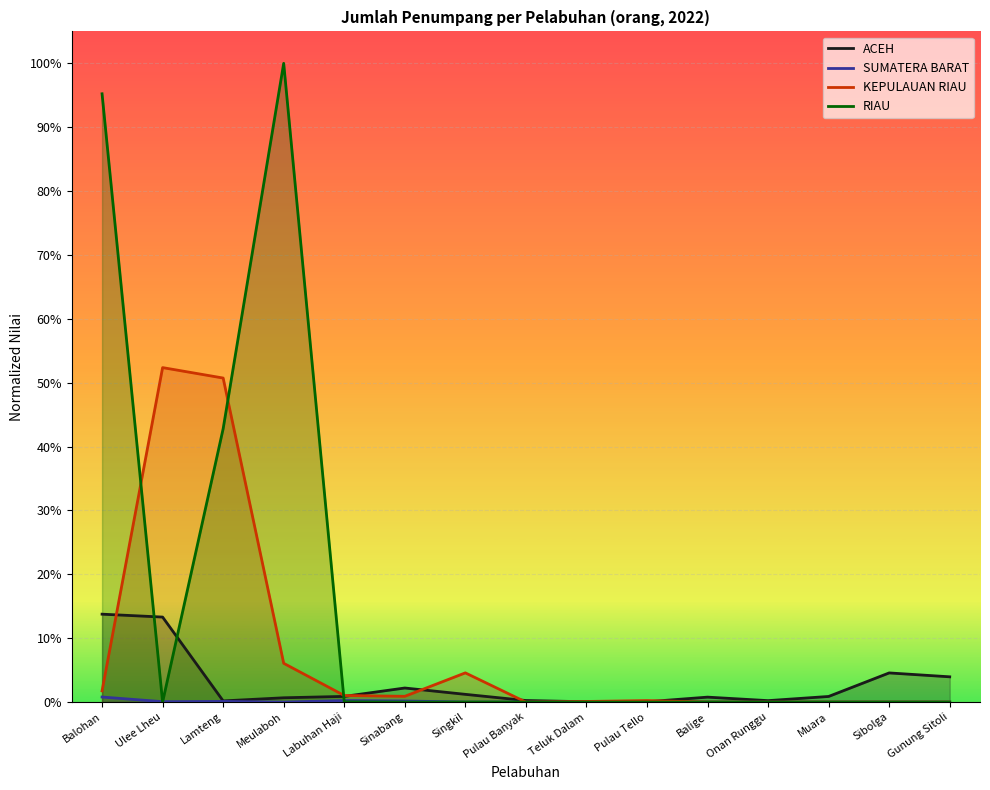

Reading left to right, list all the values displayed in this chart.

ACEH: 0.1	0.1	0.0	0.0	0.0	0.0	0.0	0.0	0.0	0.0	0.0	0.0	0.0	0.0	0.0
SUMATERA BARAT: 0.0	0.0	0.0	0.0	0.0	0.0	0.0	0.0	0.0	0.0	0.0	0.0	0.0	0.0	0.0
KEPULAUAN RIAU: 0.0	0.5	0.5	0.1	0.0	0.0	0.0	0.0	0.0	0.0	0.0	0.0	0.0	0.0	0.0
RIAU: 1.0	0.0	0.4	1.0	0.0	0.0	0.0	0.0	0.0	0.0	0.0	0.0	0.0	0.0	0.0